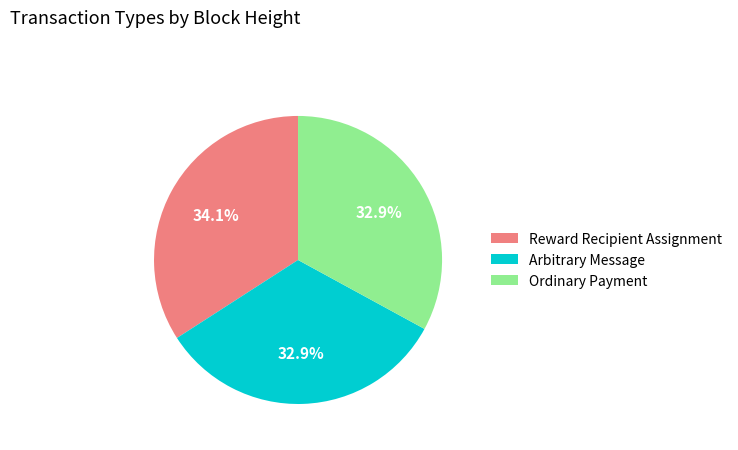

True or false: Arbitrary Message accounts for 33% of the total.

True